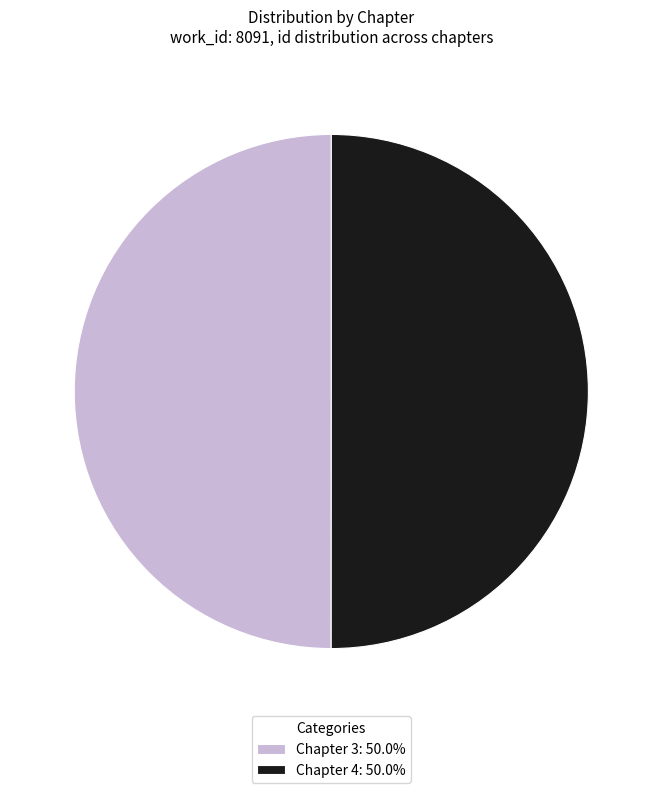

Approximately how many times larger is the value at Chapter 4 compared to Chapter 3?

1.0